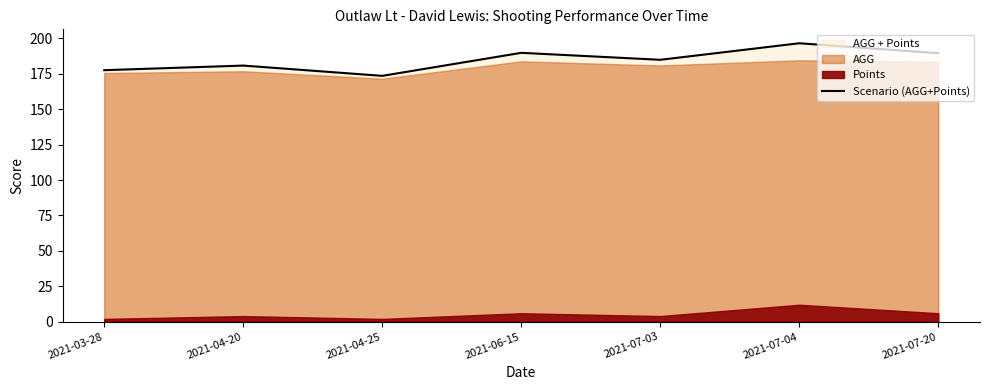

Reading left to right, list all the values displayed in this chart.

177.5	180.8	173.5	189.8	184.8	196.5	189.5